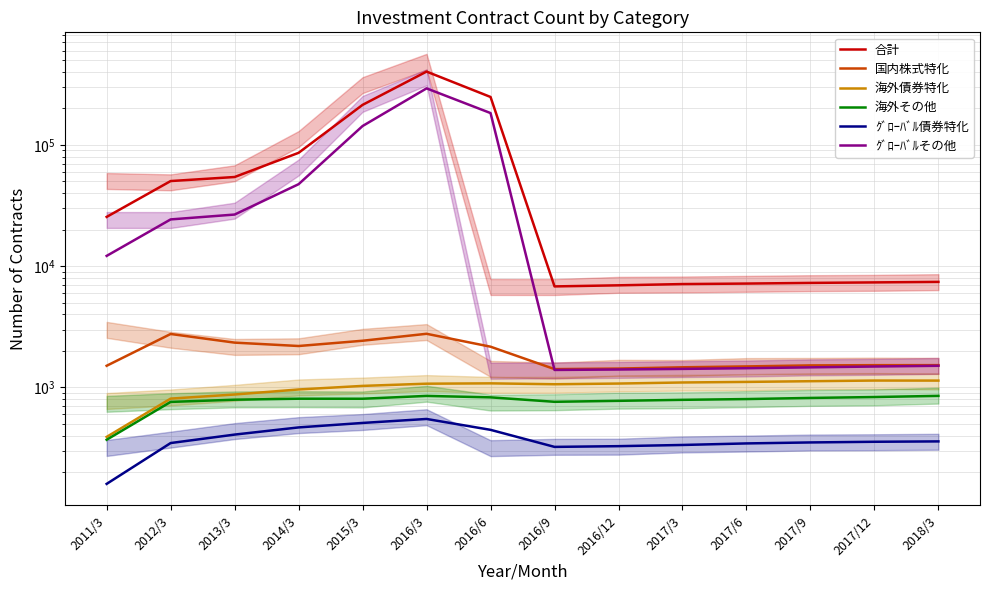

What value does the 合計 series have at 2016/6?

248405.5